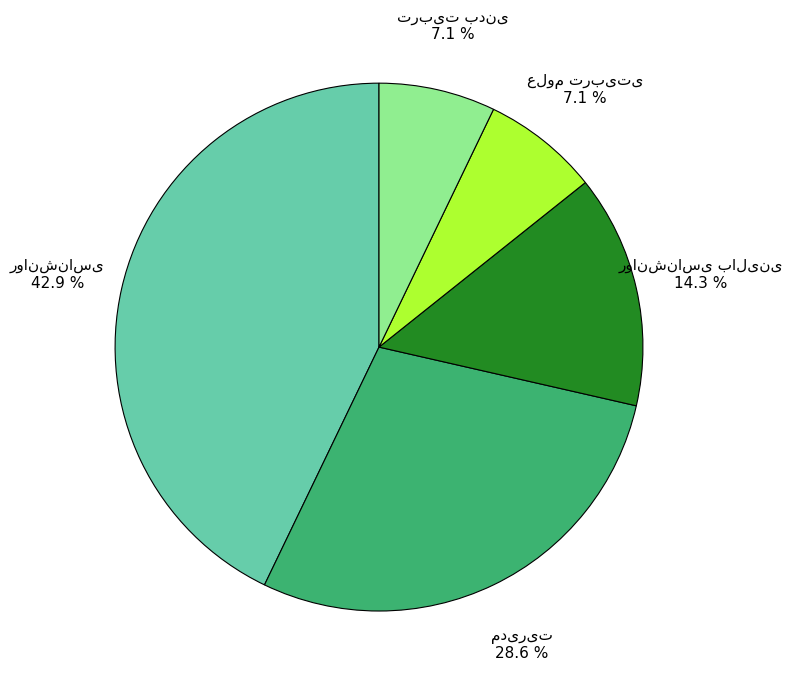

How many segments does this pie chart have?

5